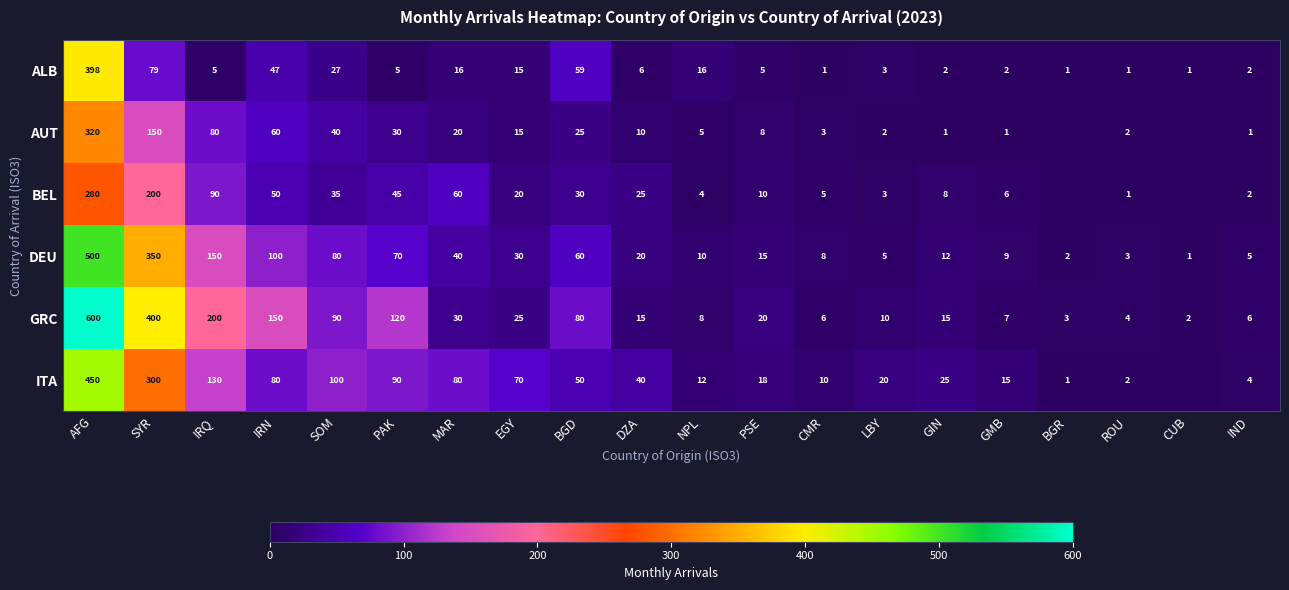

Between SOM and PAK, which series saw the biggest shift?

GRC